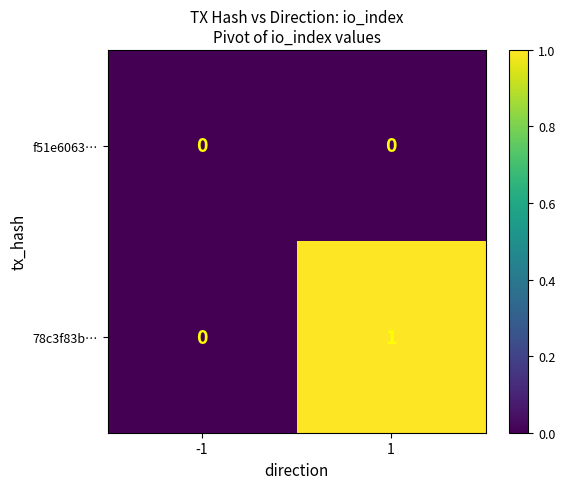

What is the total value across all series at 1?

1